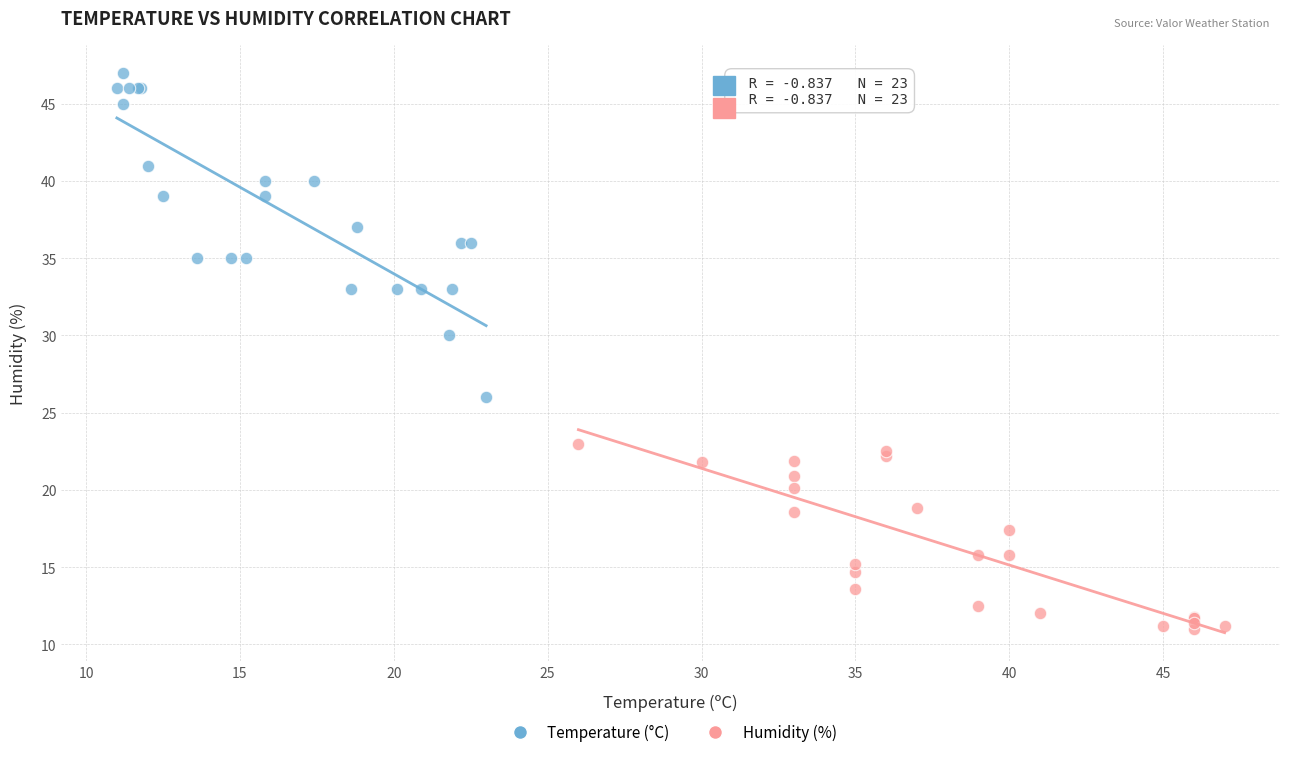

Which series contains the lowest Y value?

Humidity (%)